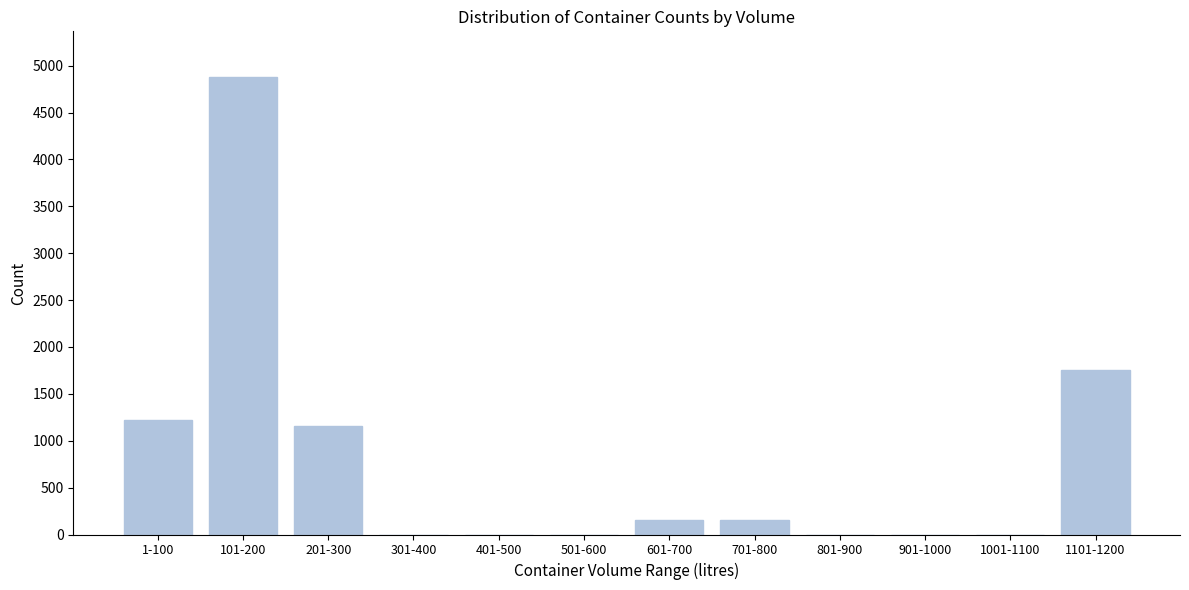

What is the change in value from 1-100 to 901-1000?

-1219